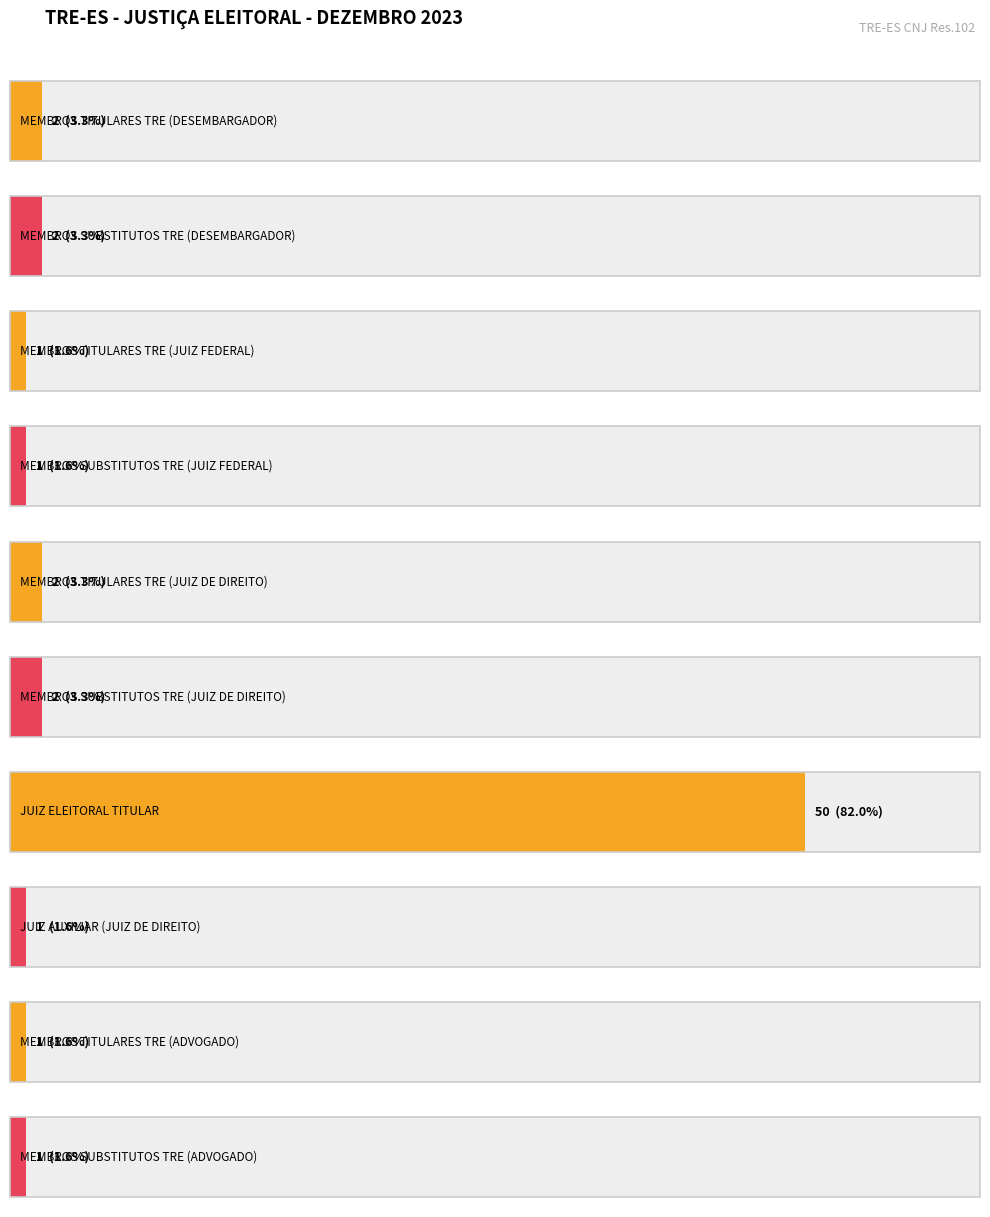

What is the change in value from MEMBROS TITULARES TRE (DESEMBARGADOR) to MEMBROS SUBSTITUTOS TRE (JUIZ FEDERAL)?

-1